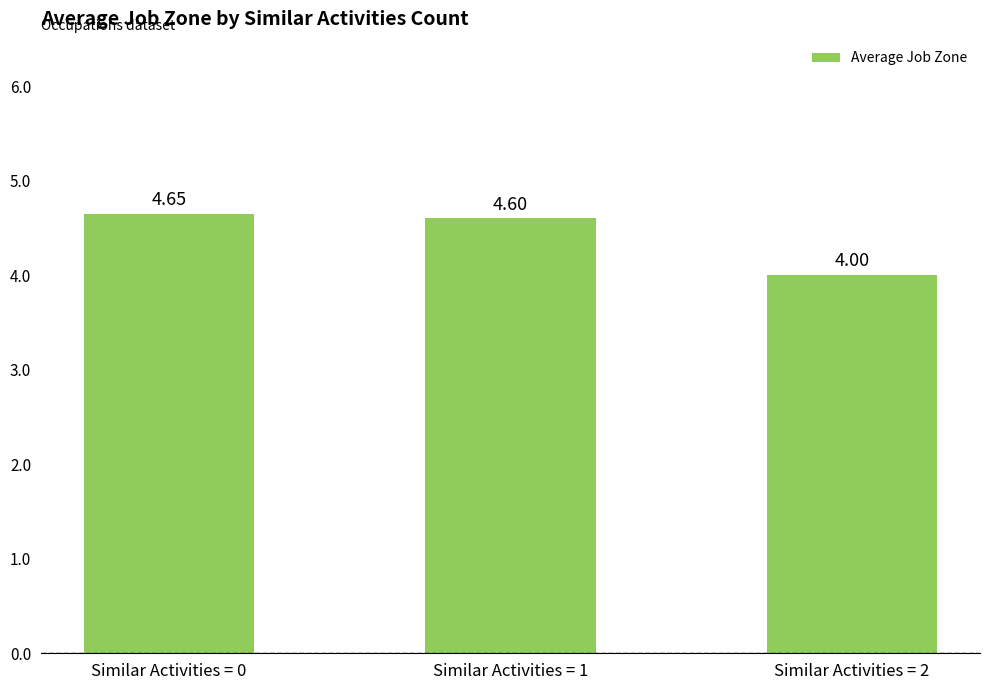

What is the difference between the second highest and minimum values?

0.6